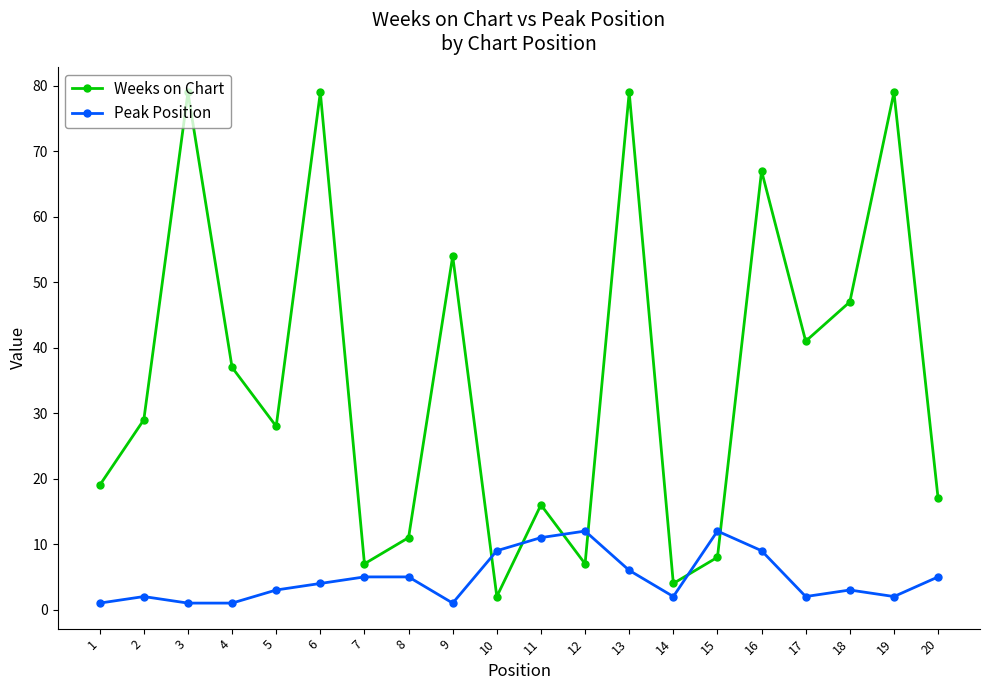

How many intersections are there between Weeks on Chart and Peak Position?

6